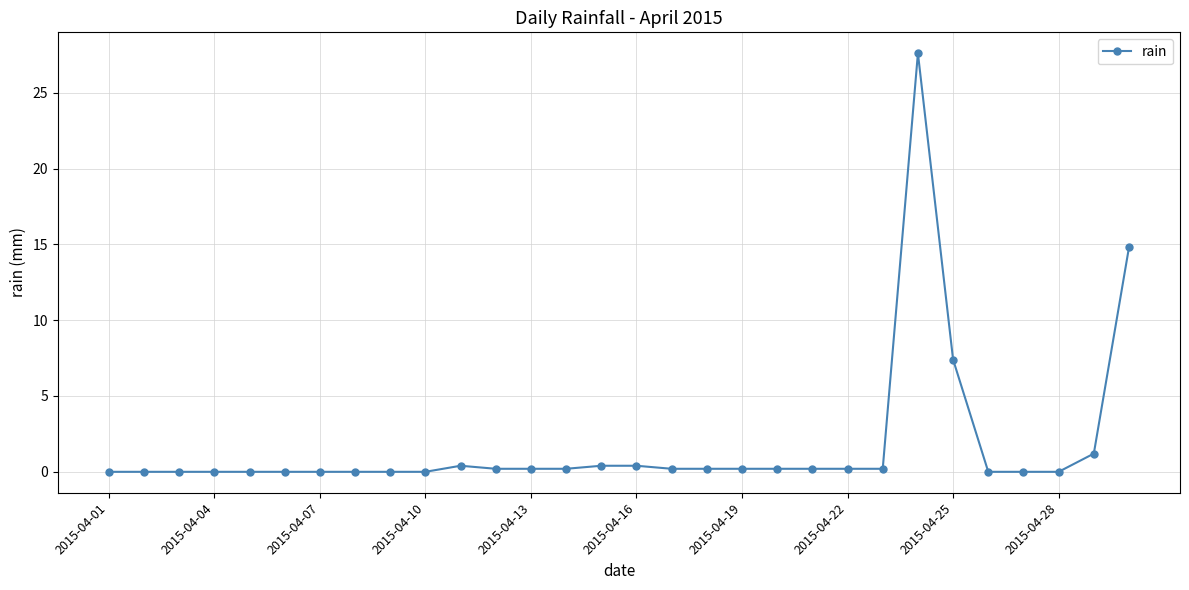

True or false: the data has more than 0 interior local peaks.

True